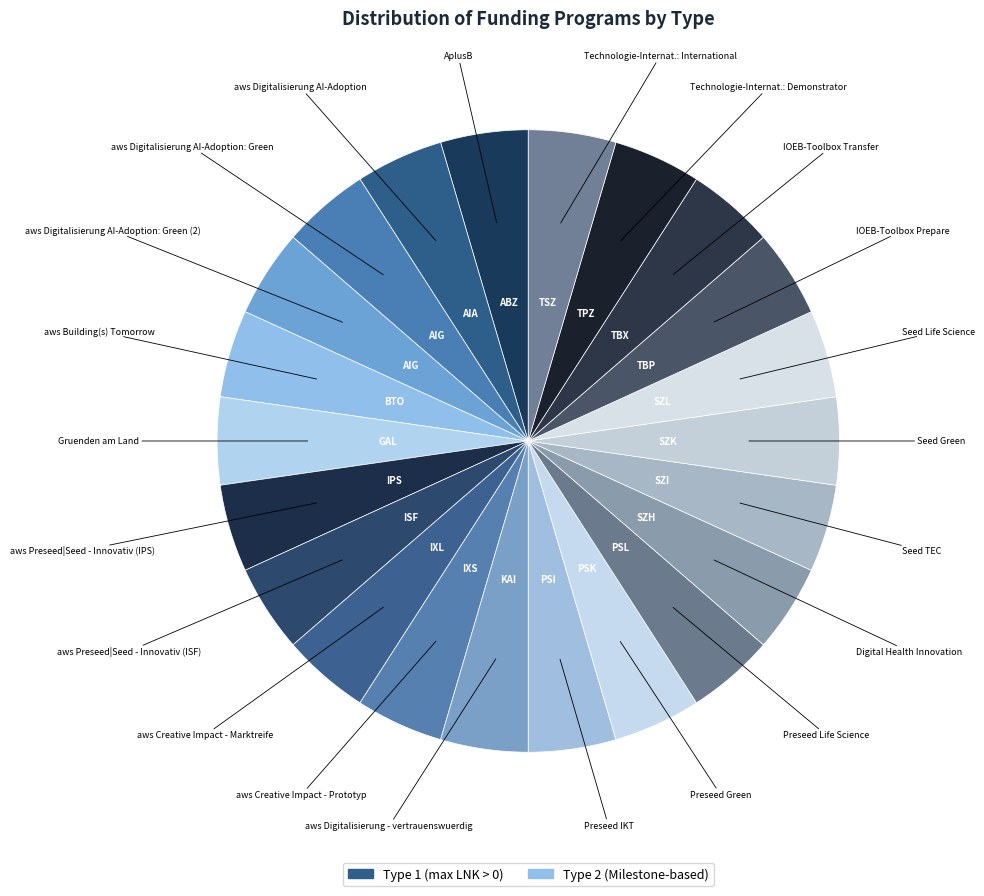

To the nearest percent, what is the average slice percentage?

5%